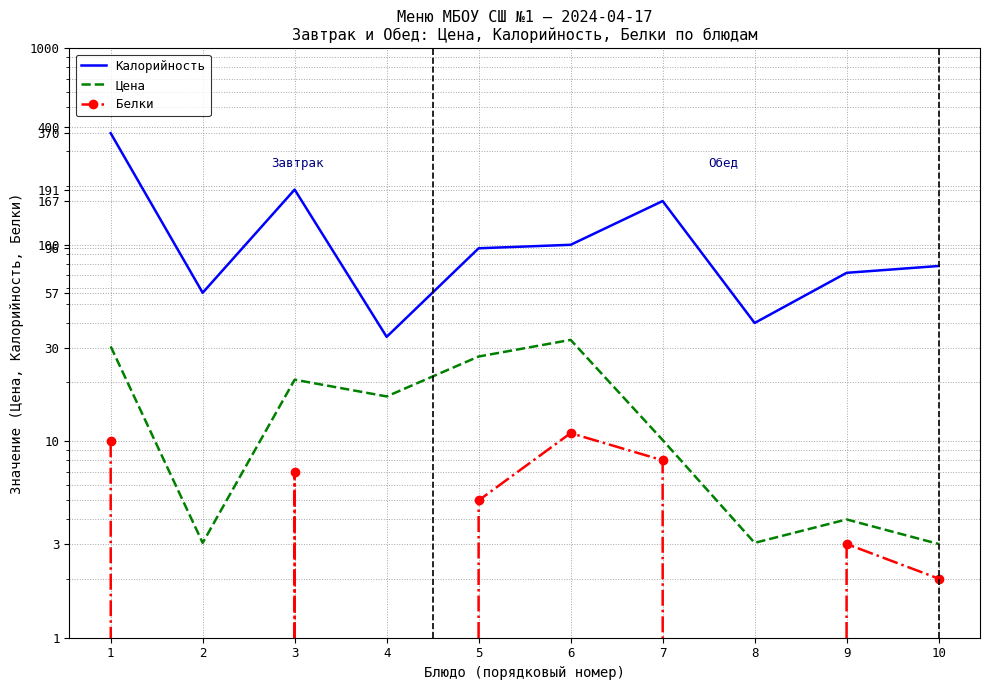

Which series has the widest spread of values?

Калорийность